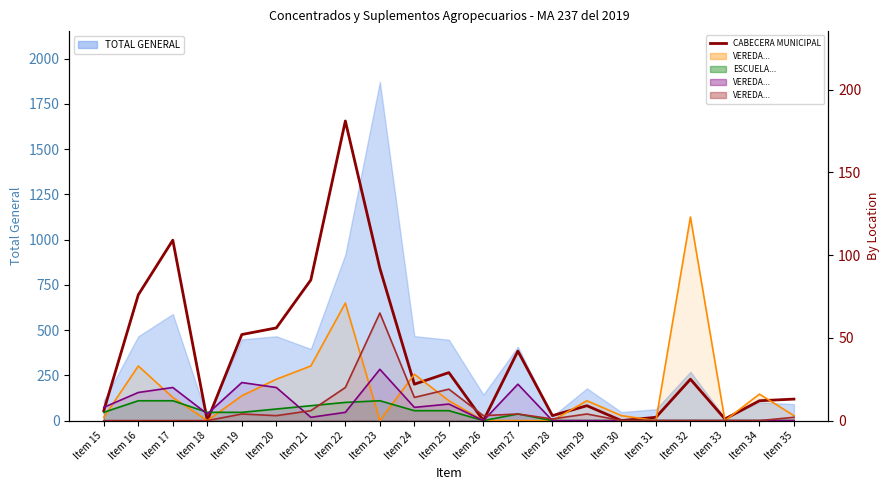

Where is the first local maximum?

Item 17